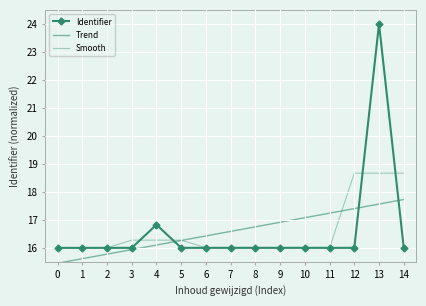

Is it true that Trend equals 16.6 at 7?

True